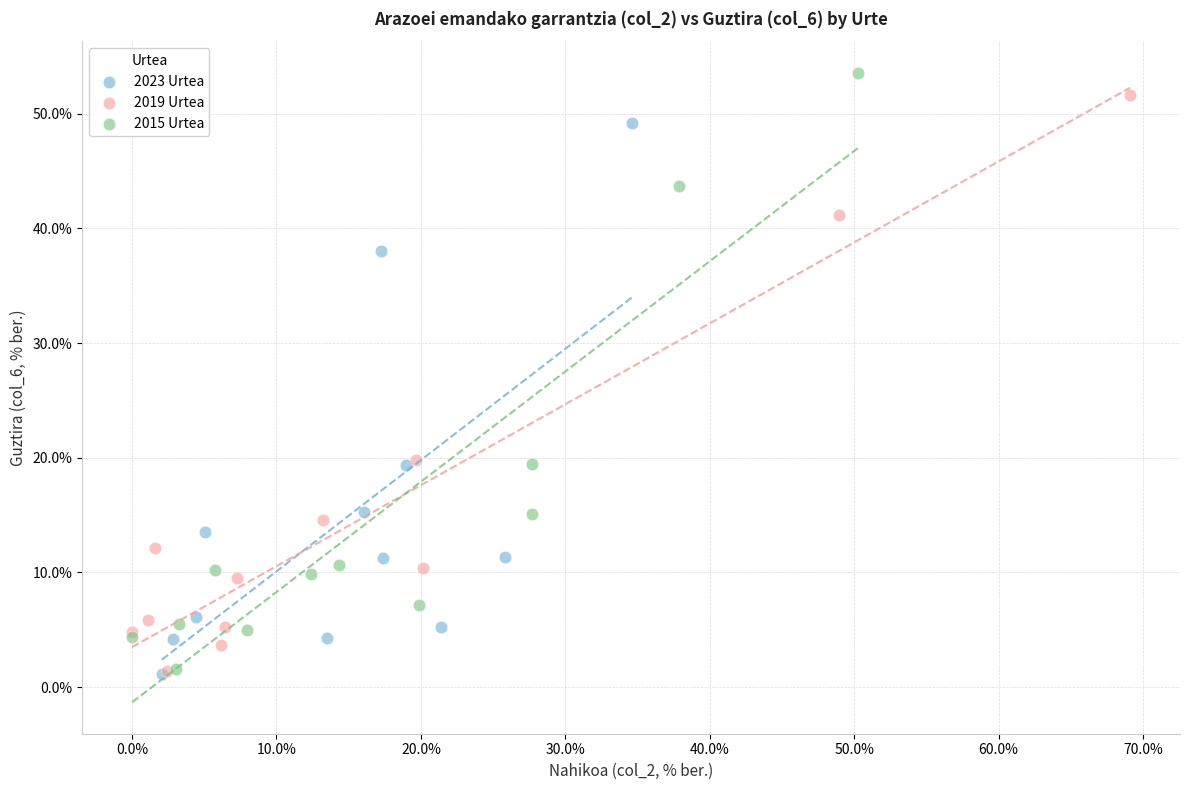

What are all the series names shown in the legend?

2023 Urtea, 2019 Urtea, 2015 Urtea